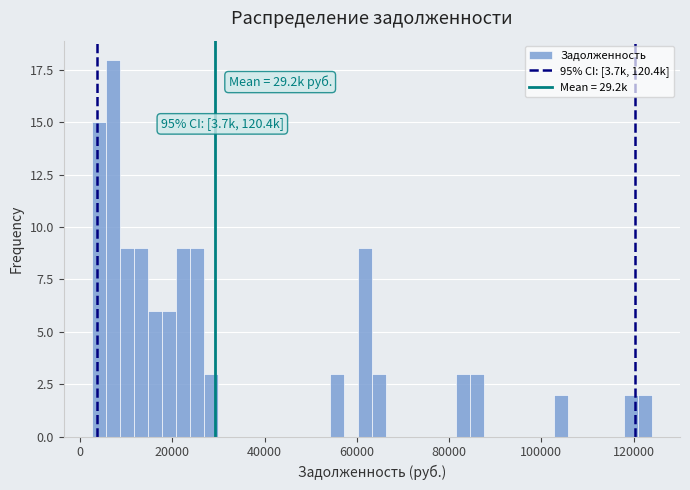

Read against the x-axis, roughly where is the centre of the tallest bar?

8000